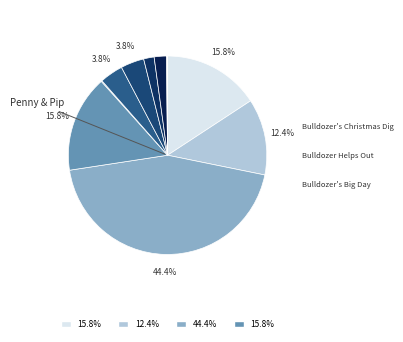

How many segments does this pie chart have?

11